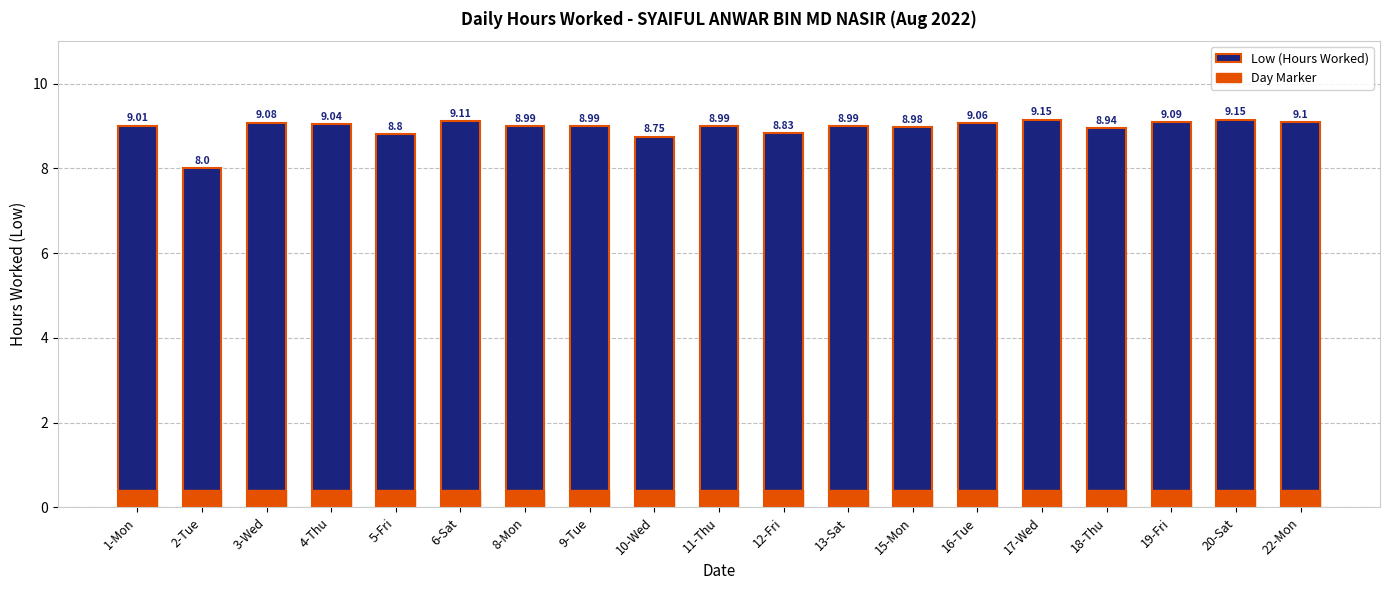

What position from the right is 1-Mon?

19